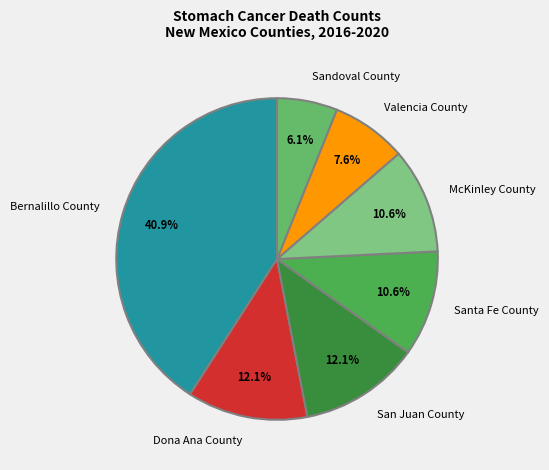

How many segments does this pie chart have?

7